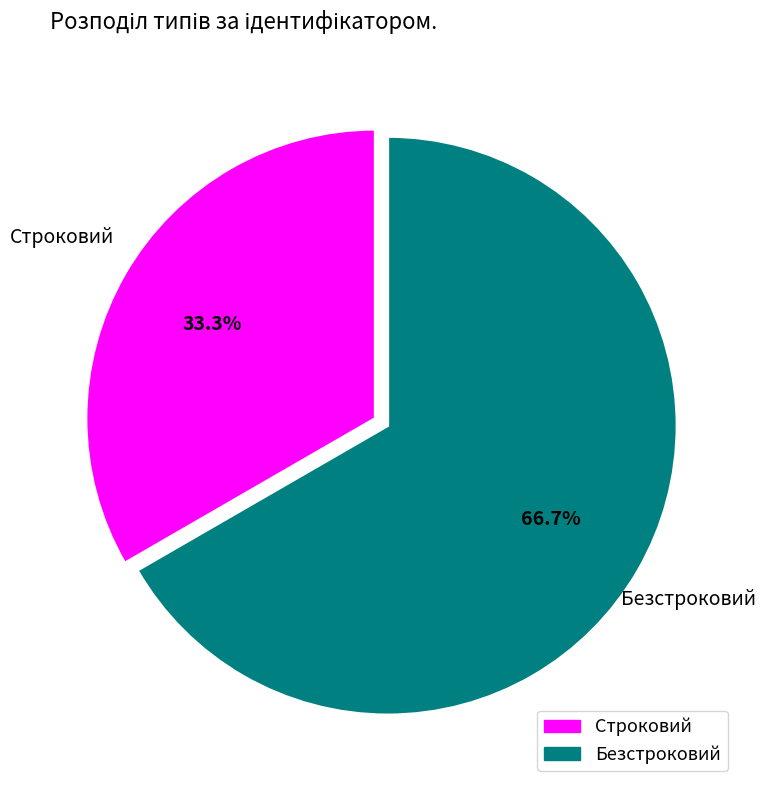

To the nearest percent, what is the difference between the largest and smallest slice percentages?

33%